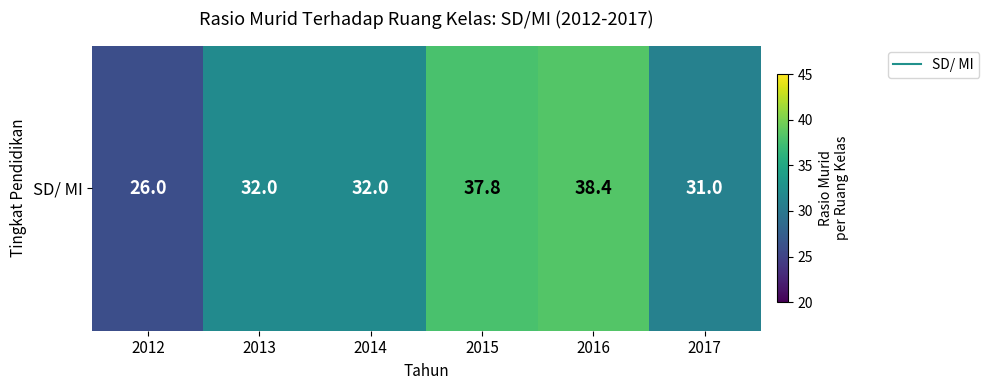

Approximately how many times larger is the value at 2013 compared to 2015?

0.8